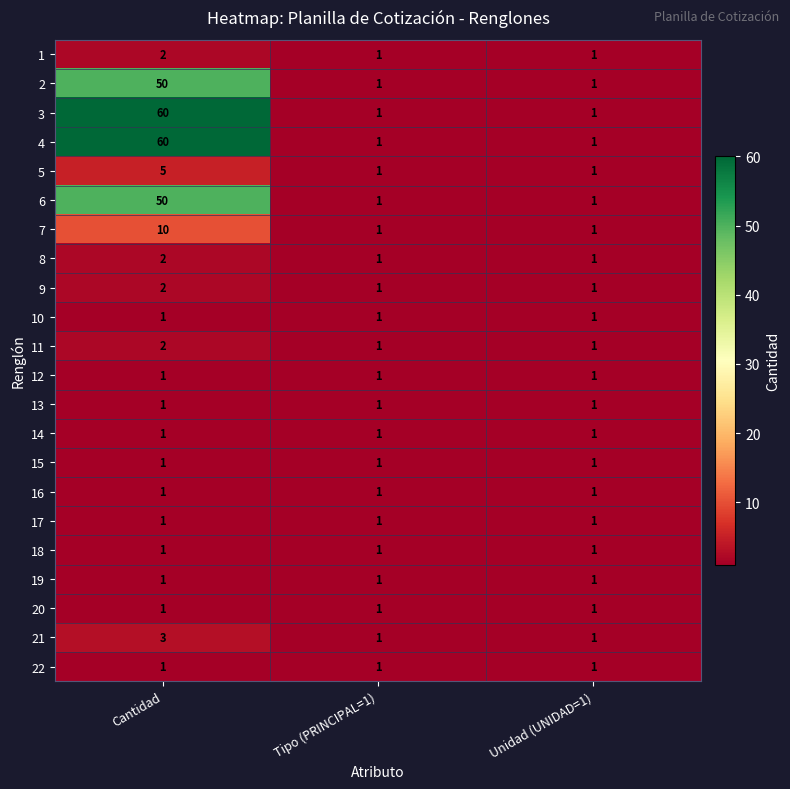

What is the difference between the maximum and second lowest values in the 7 series?

9